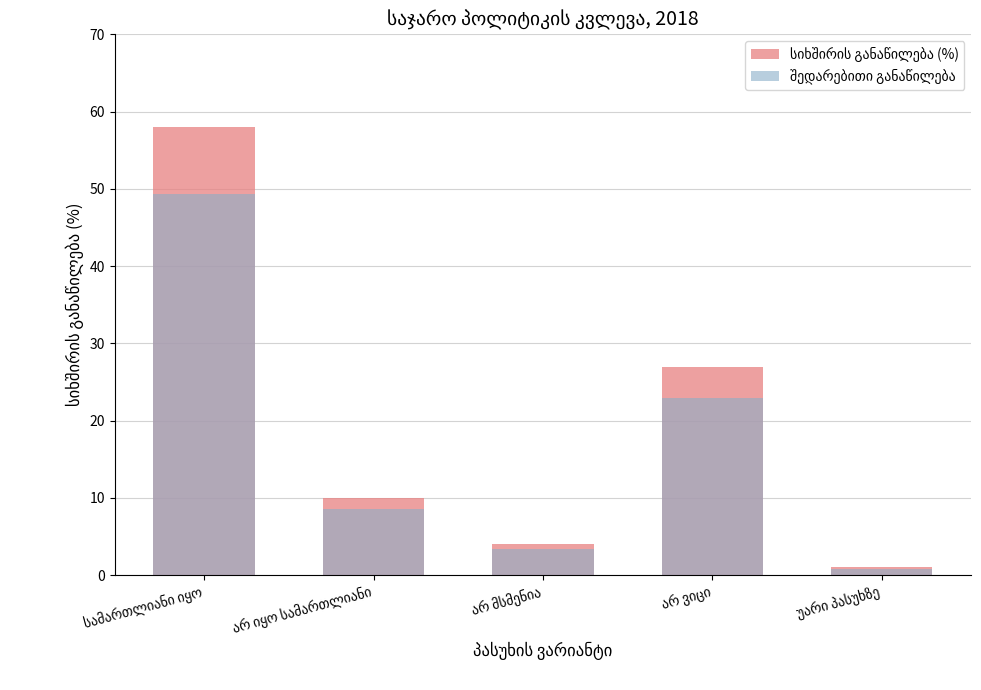

How many bars are there in each group?

2